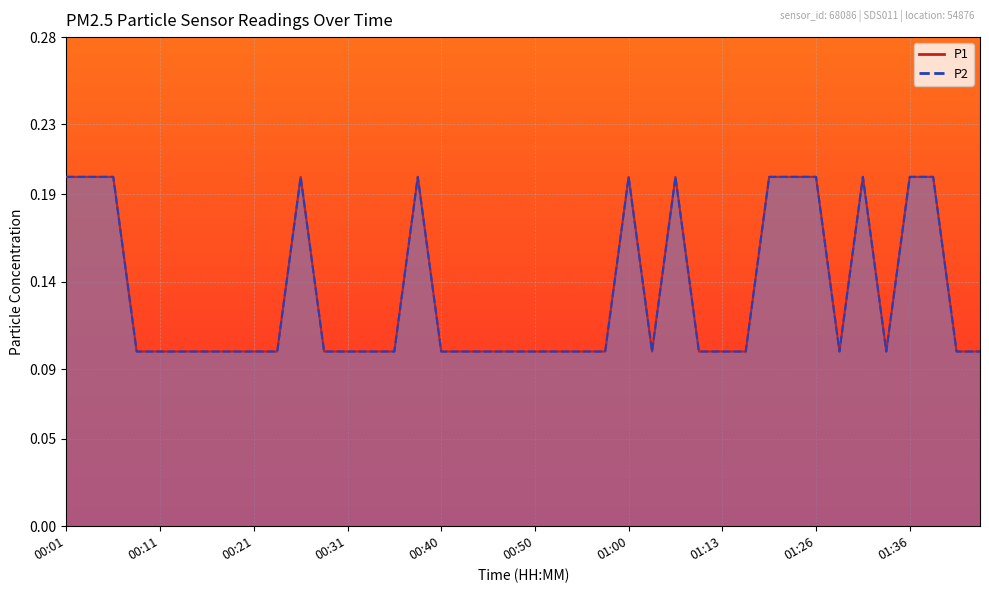

What is the difference between the maximum and minimum values in the P1 series?

0.1